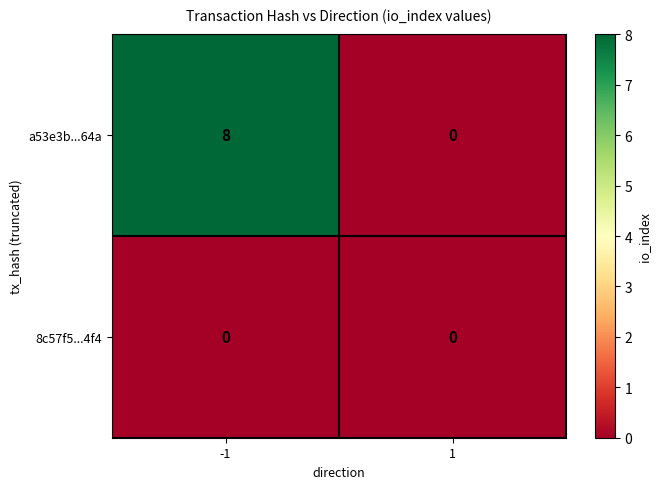

Which series has the widest spread of values?

a53e3b...64a